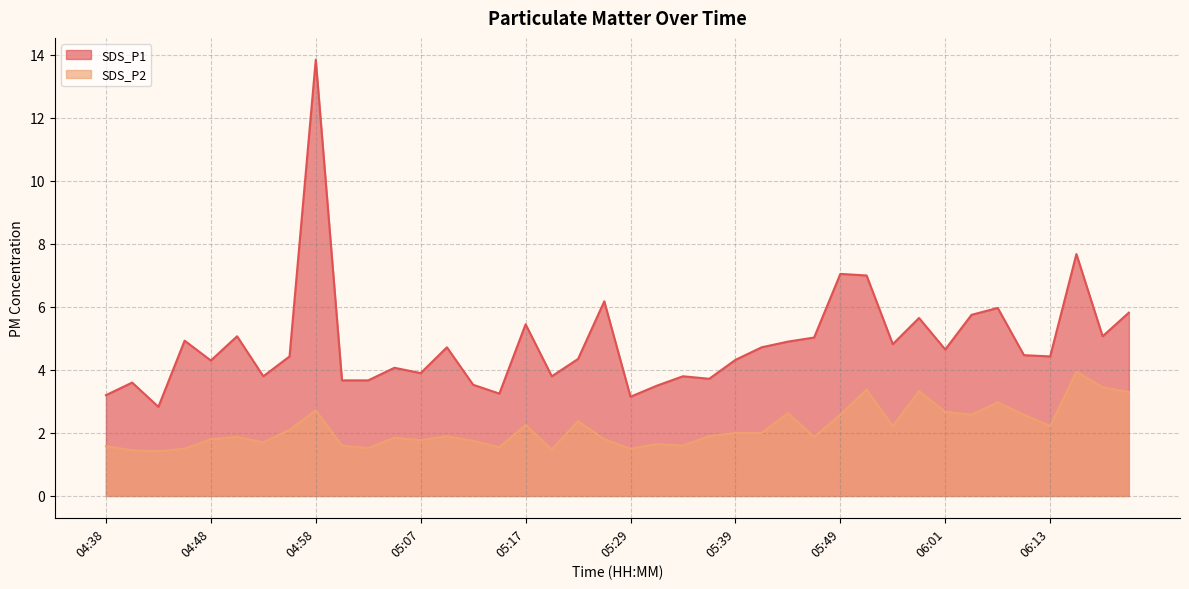

What is the difference between the maximum and second lowest values in the SDS_P2 series?

2.5